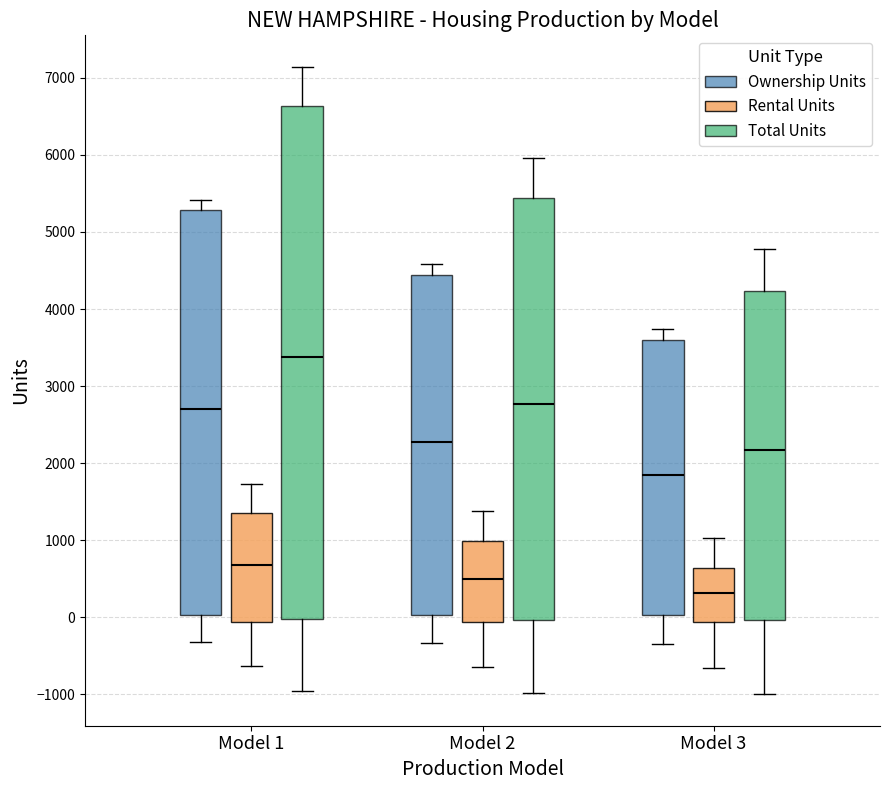

Which box has the lowest median line?

Model 3 (Rental Units)